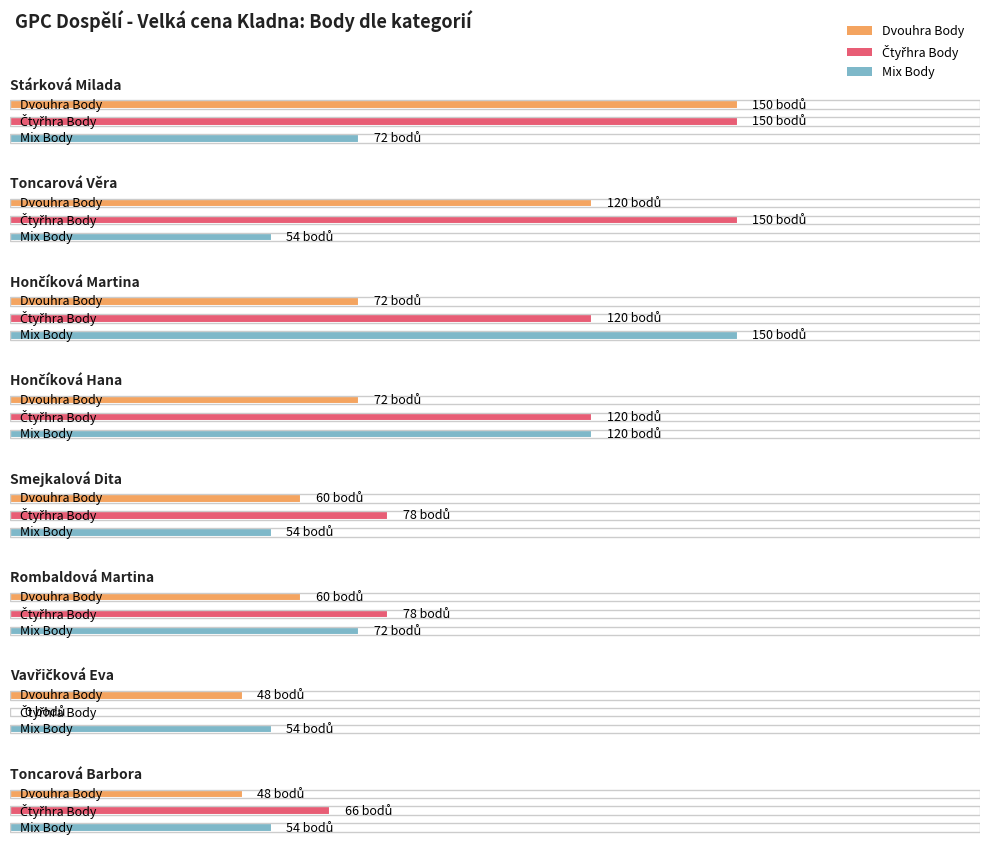

Reading right to left, extract all data points from this chart.

Dvouhra Body: 48	48	60	60	72	72	120	150
Čtyřhra Body: 66	0	78	78	120	120	150	150
Mix Body: 54	54	72	54	120	150	54	72